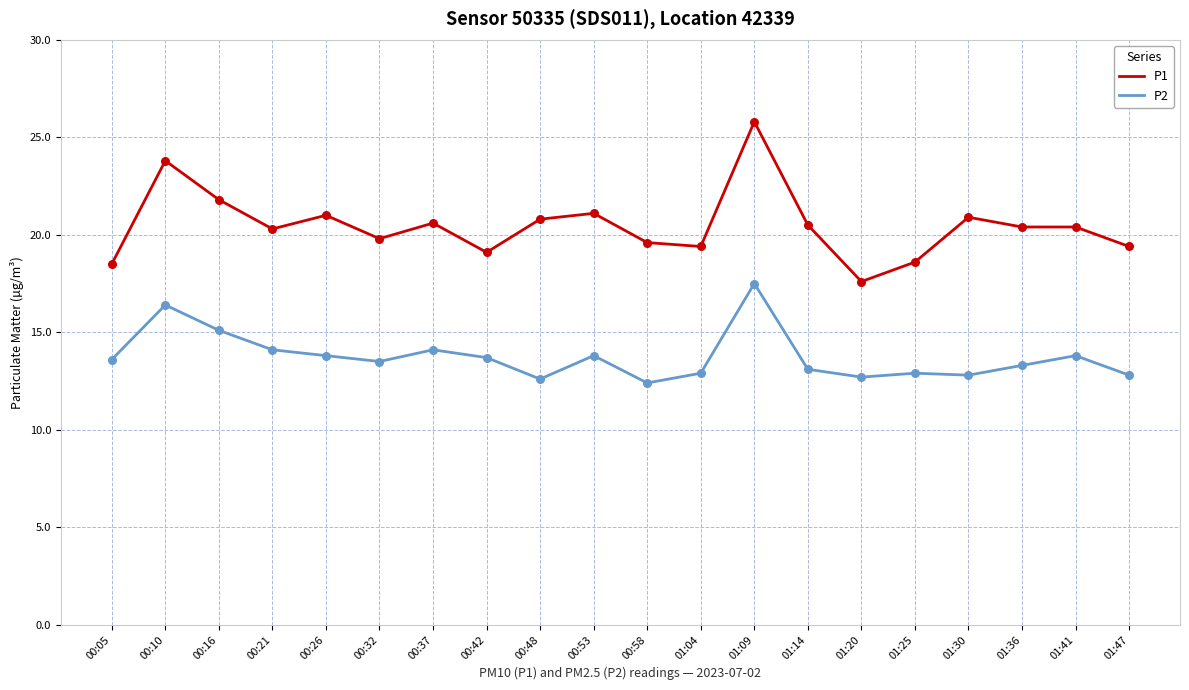

What is the spread (max minus min) of values at 00:26?

7.2